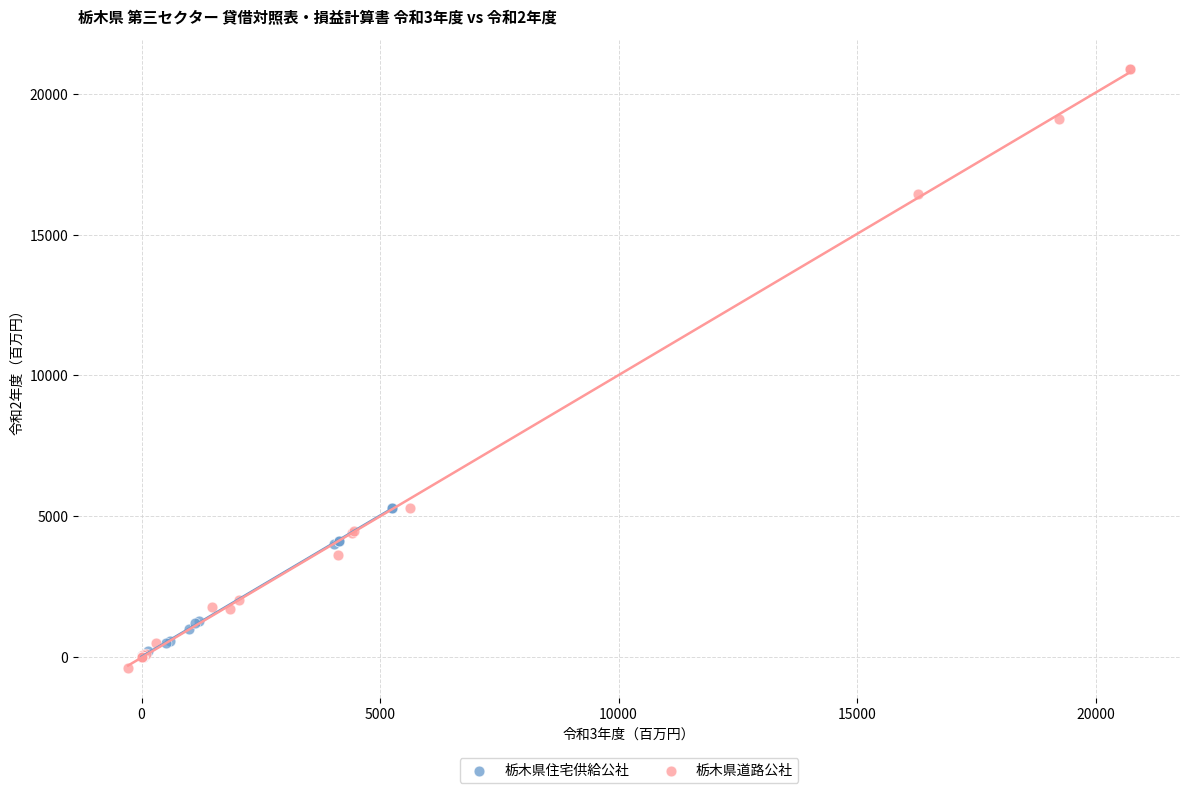

What are all the series names shown in the legend?

栃木県住宅供給公社, 栃木県道路公社